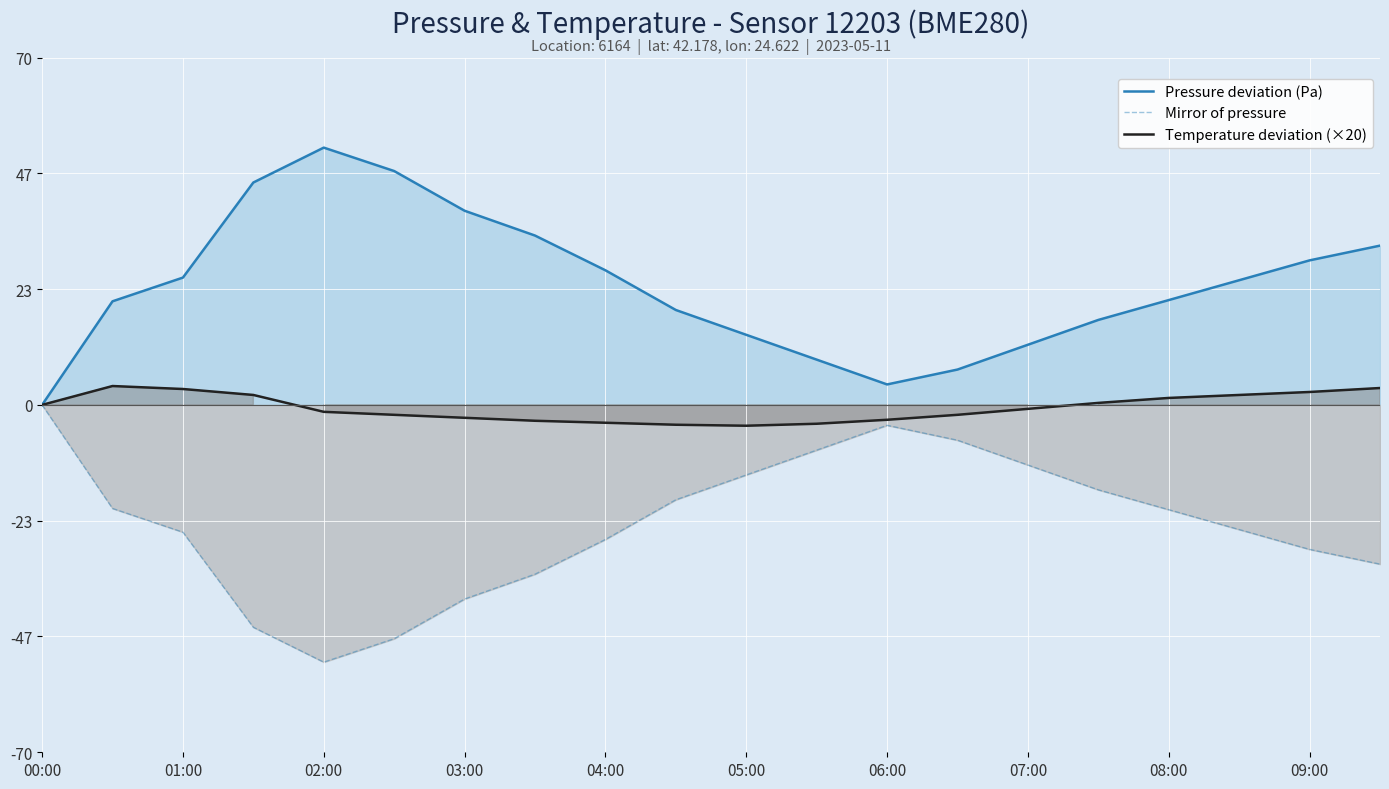

How many interior local valleys does the Mirror of pressure series have?

1